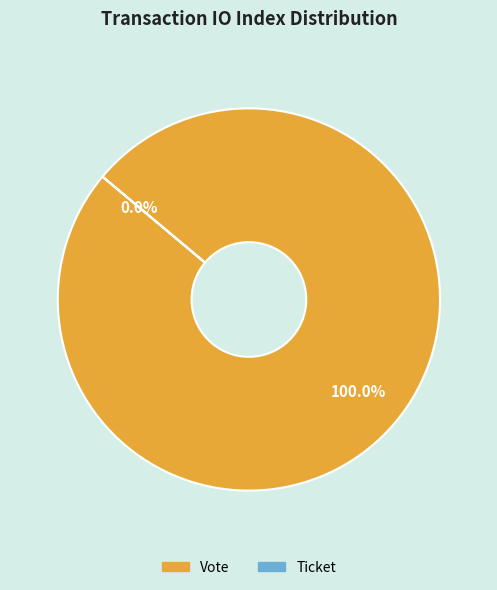

Rank the categories by value from lowest to highest.

Ticket, Vote